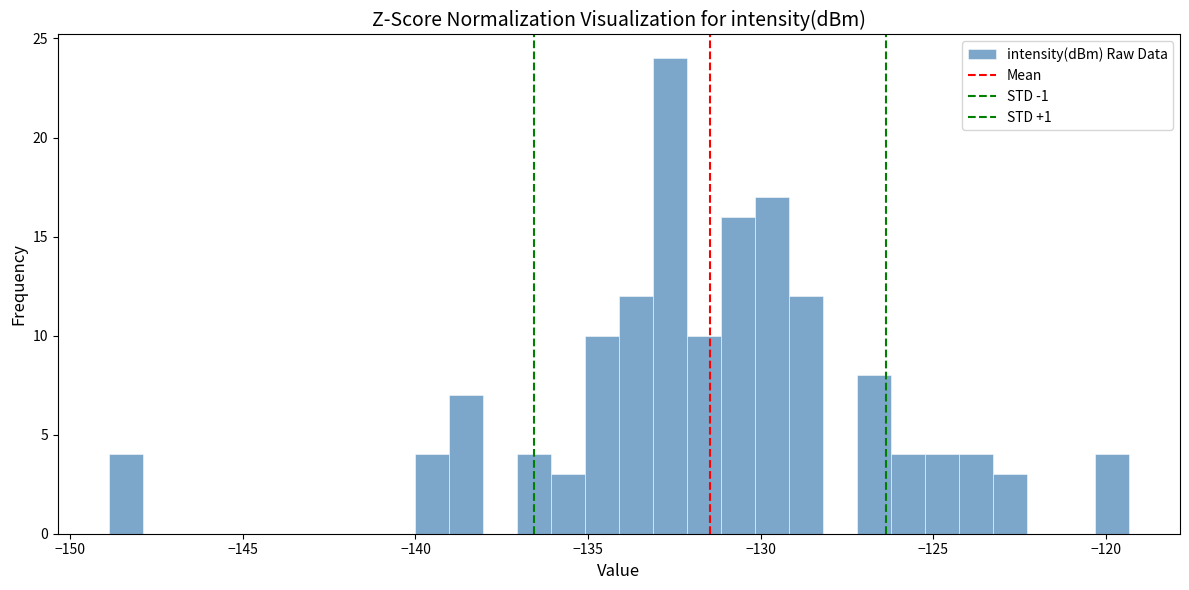

Around what value on the x-axis is the tallest bar? Give the approximate position of its centre, as read against the axis.

-132.5